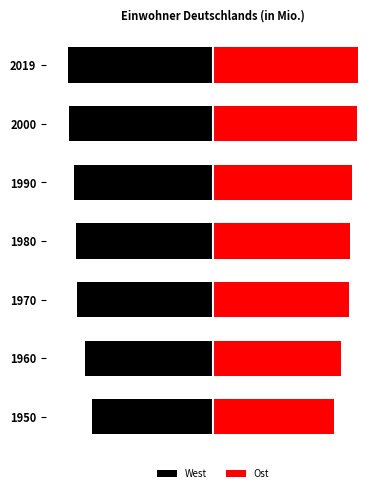

Which series has the largest range (max minus min)?

West